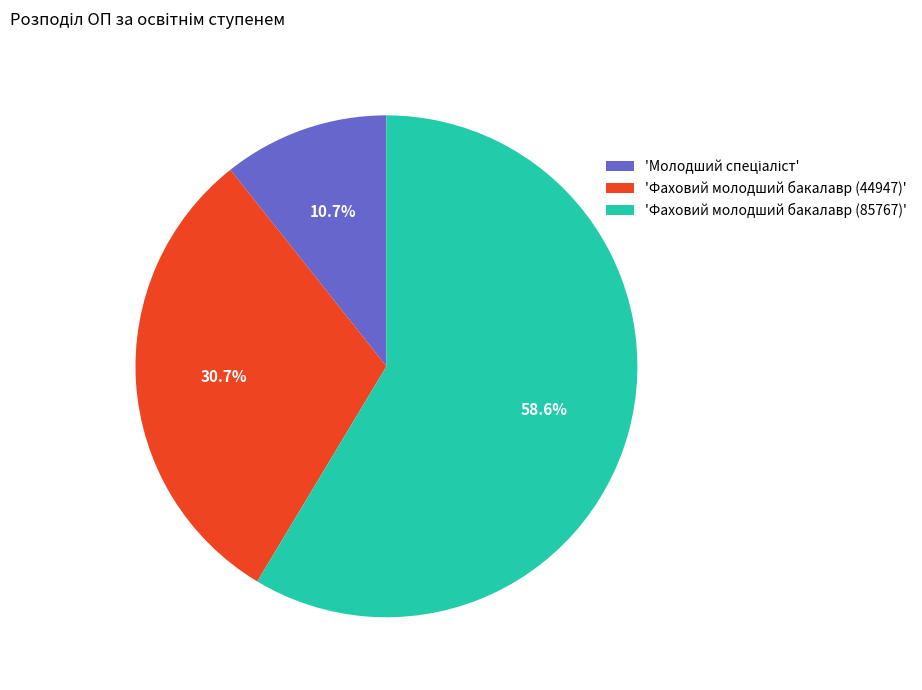

To the nearest percent, what is the average slice percentage?

33%